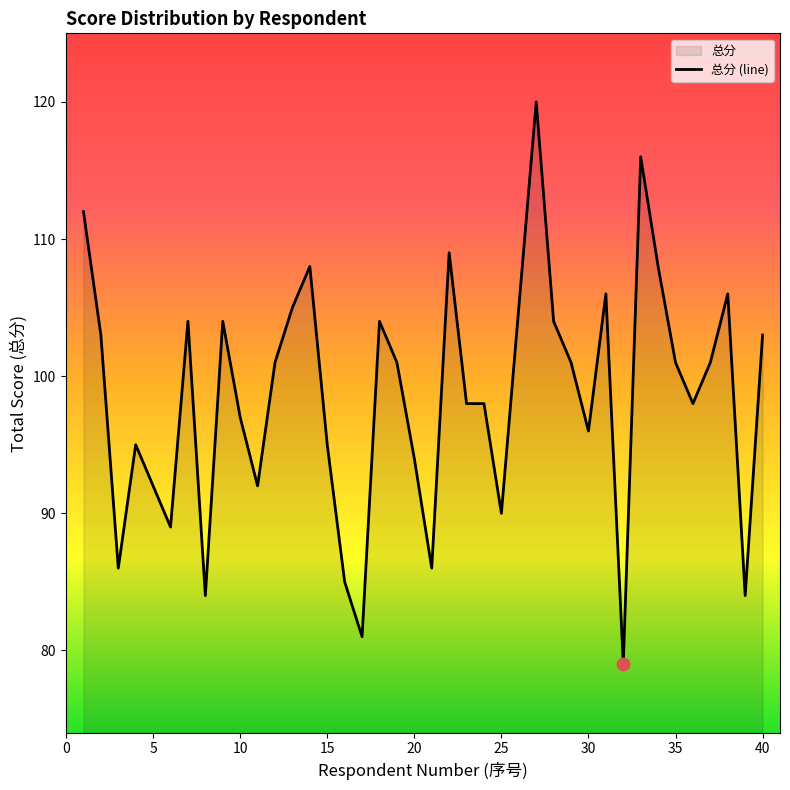

What is the change in value from 15 to 35?

+6